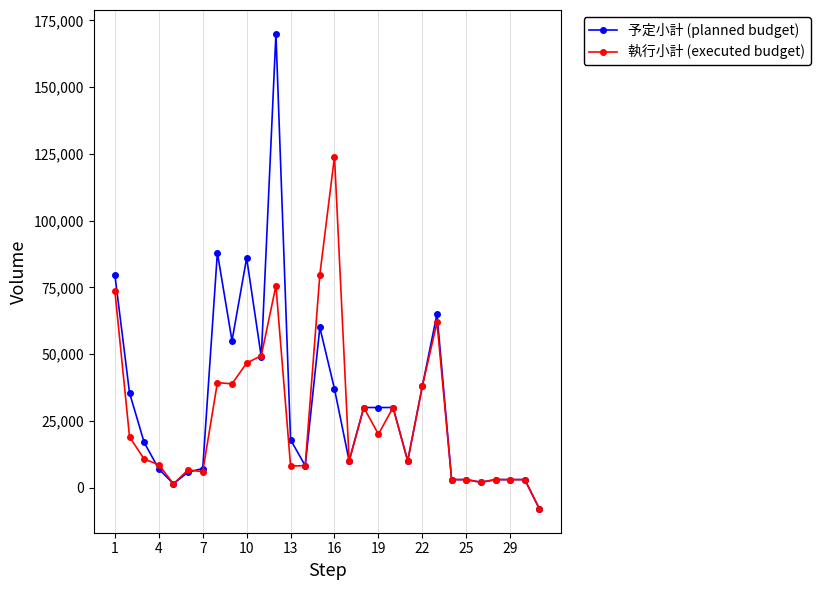

Rank the series by their average value, from lowest to highest.

執行小計 (executed budget), 予定小計 (planned budget)